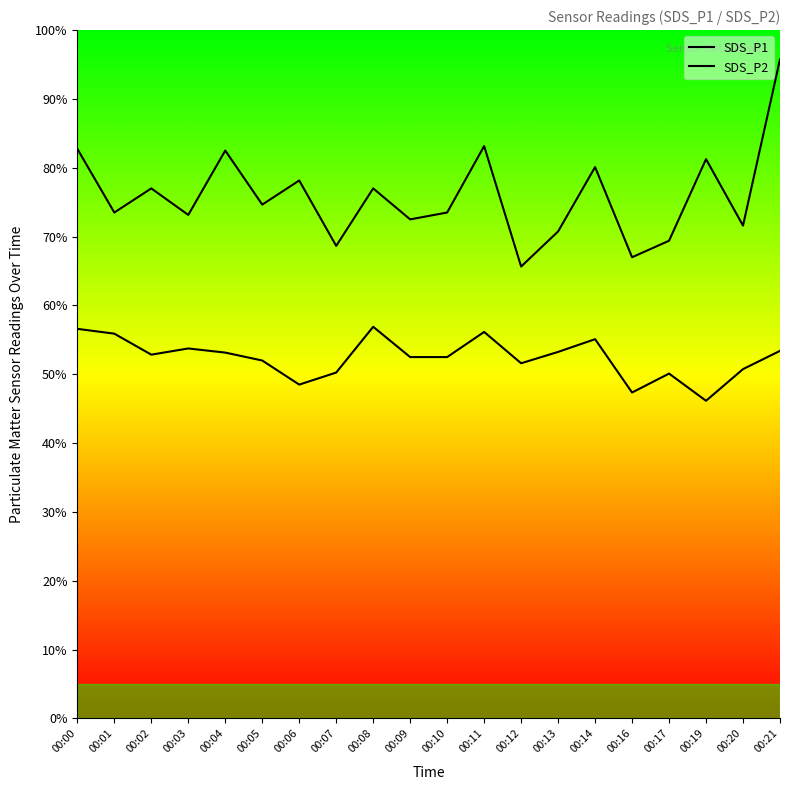

What are all the series names shown in the legend?

SDS_P1, SDS_P2